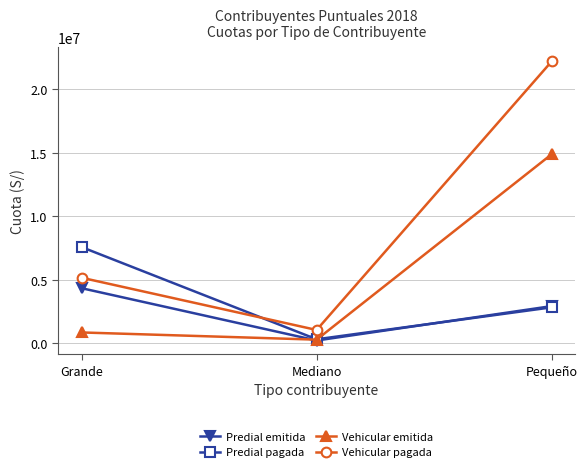

True or false: Vehicular pagada has a value of 22190796.6 at Pequeño.

True